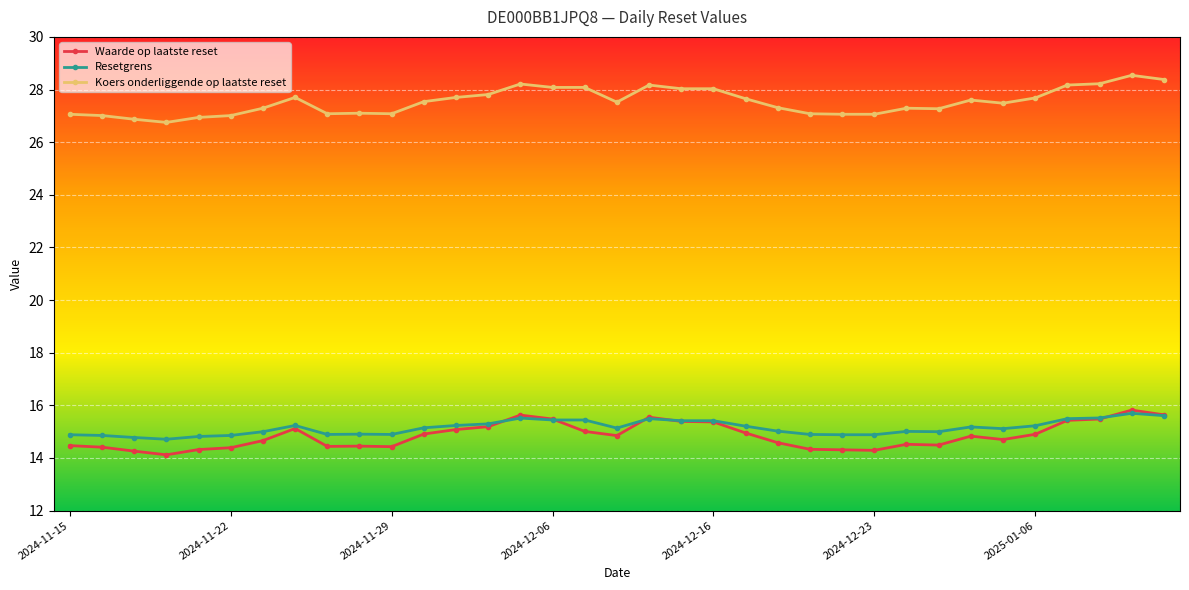

What is the value of the Waarde op laatste reset point at the 11th from the left?

14.4